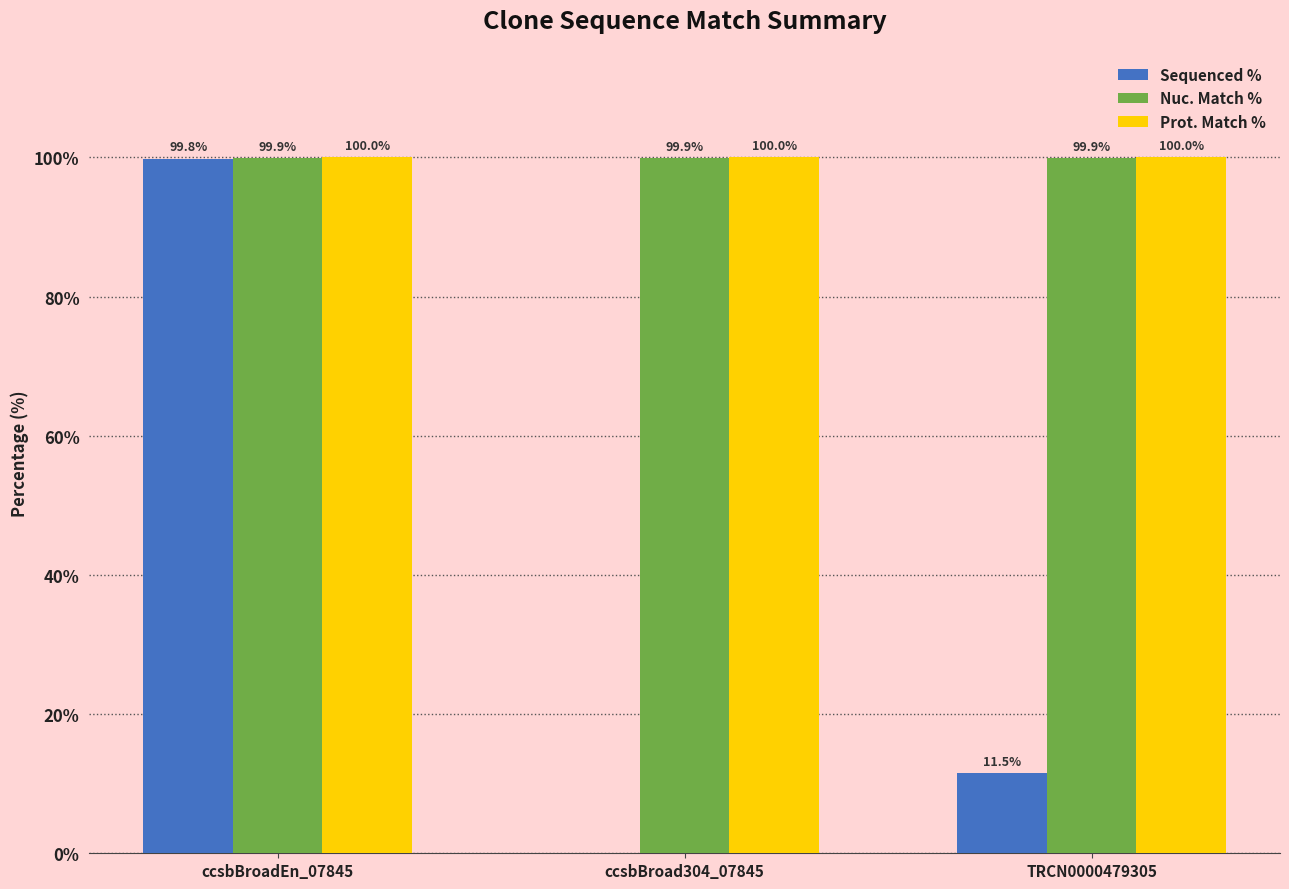

How many distinct data groups are displayed?

3